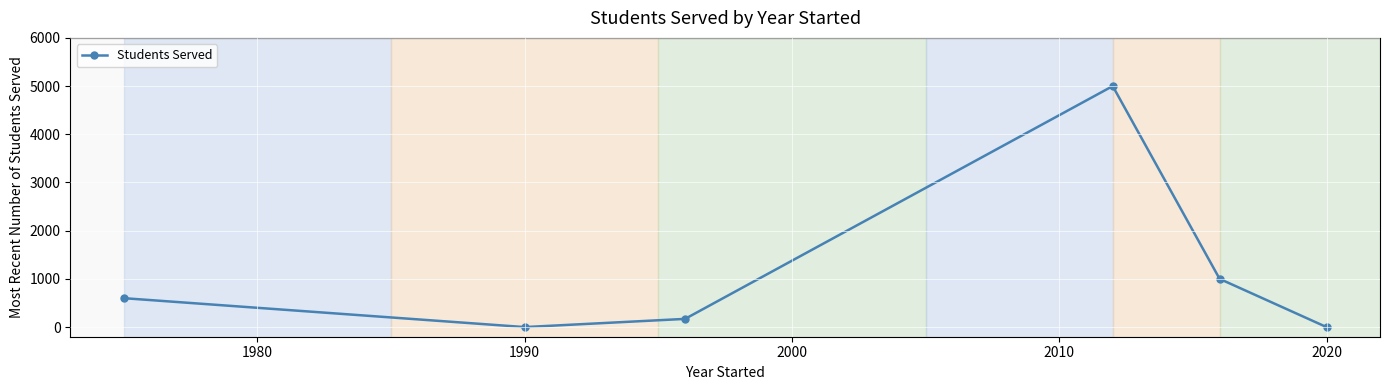

Does the chart display data point markers on the line(s)?

Yes